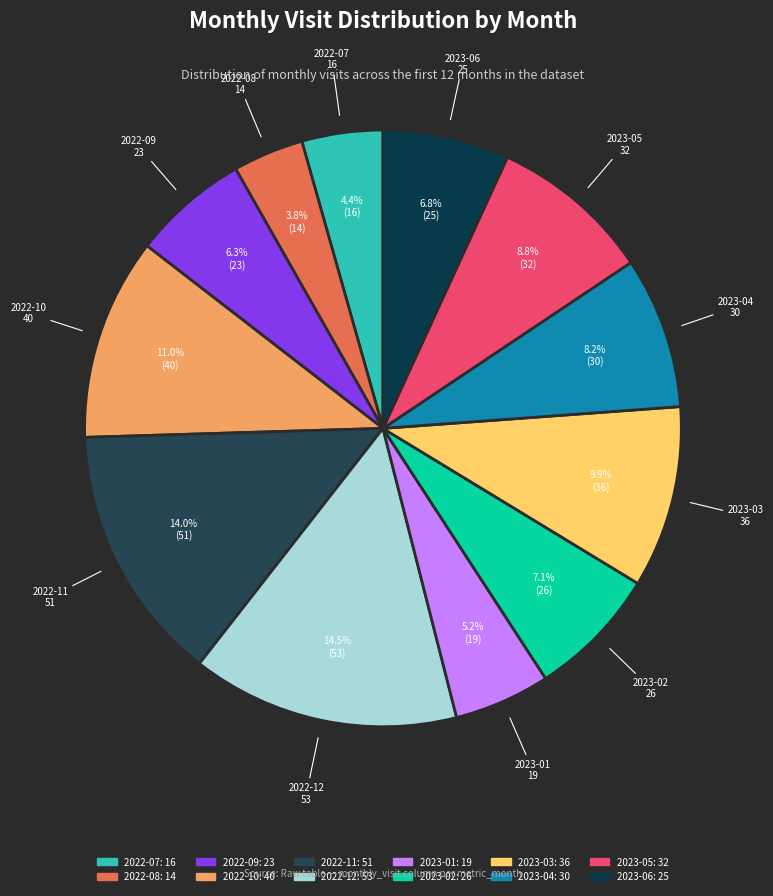

Does 2022-08 account for over 50% of the chart?

No